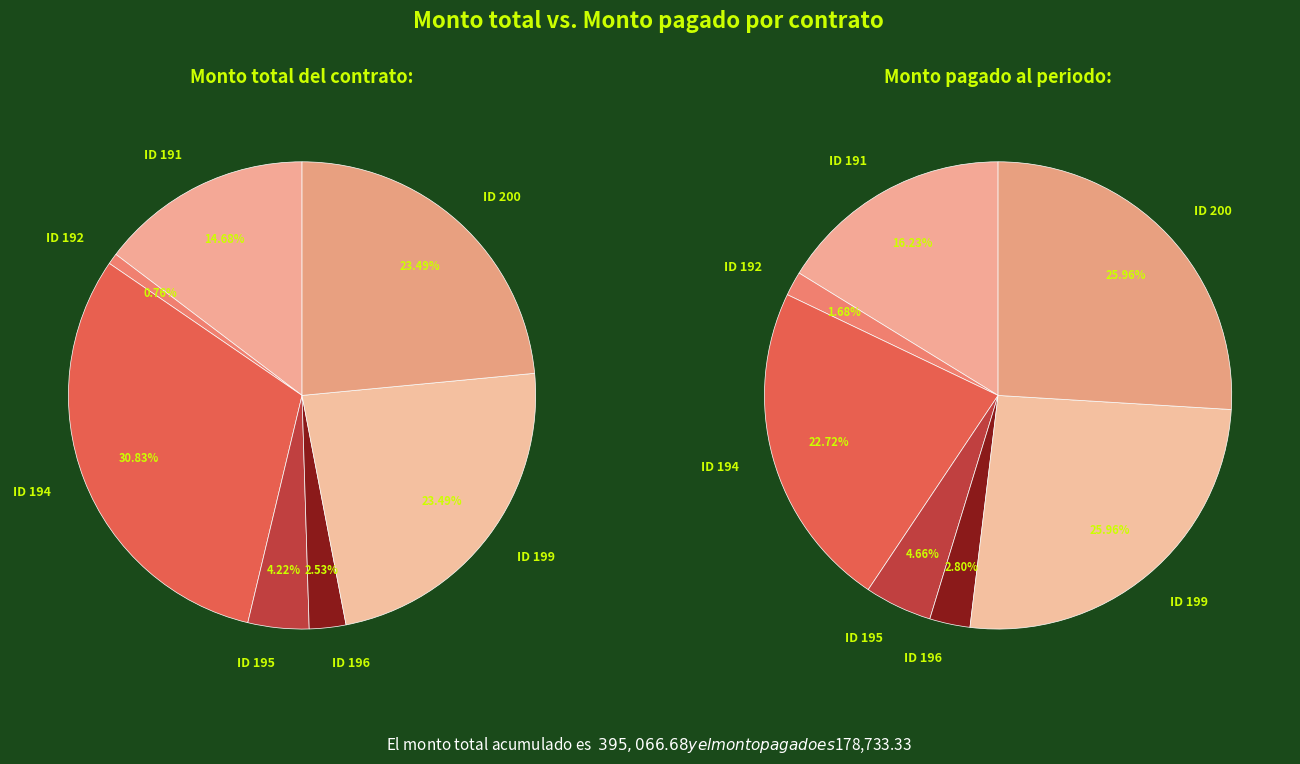

Is there a majority slice in this chart?

No